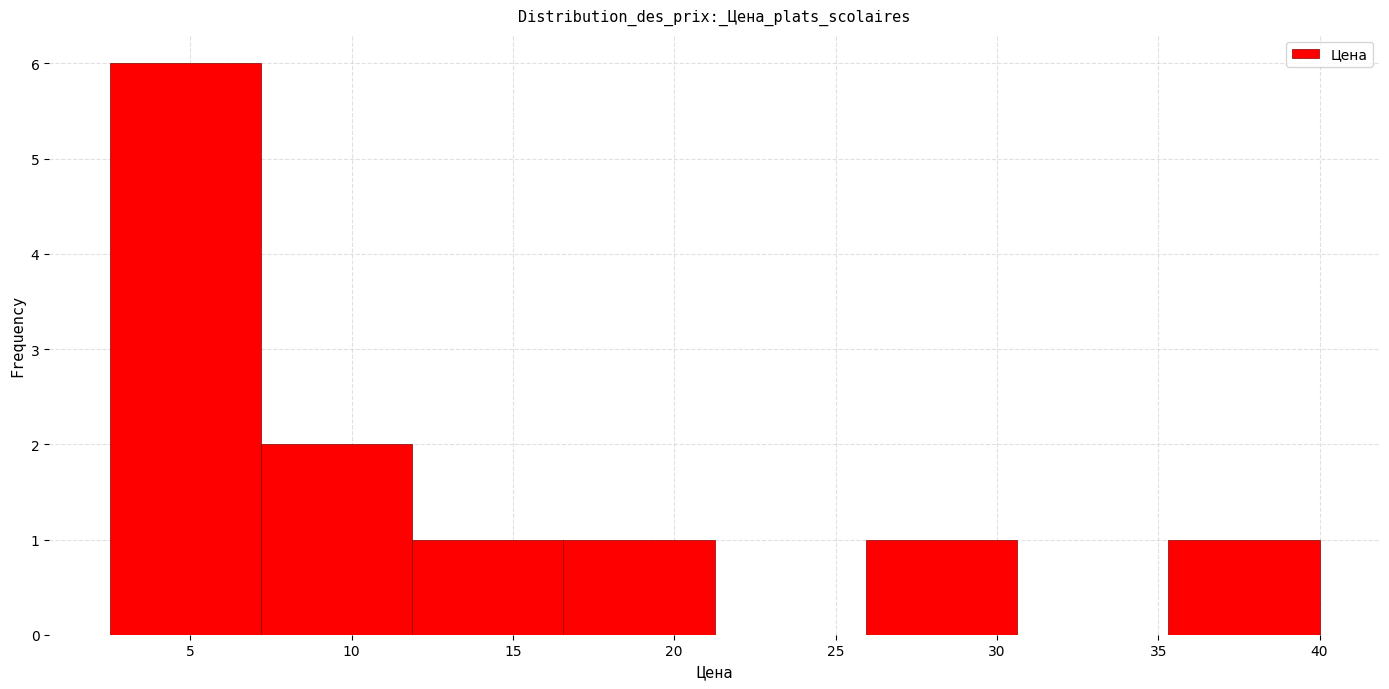

What is the height of the bar covering 16.5 to 21.5 on the x-axis? Neither the bar edges nor the heights are printed on the chart, so give them approximately, as read against the axes.

1